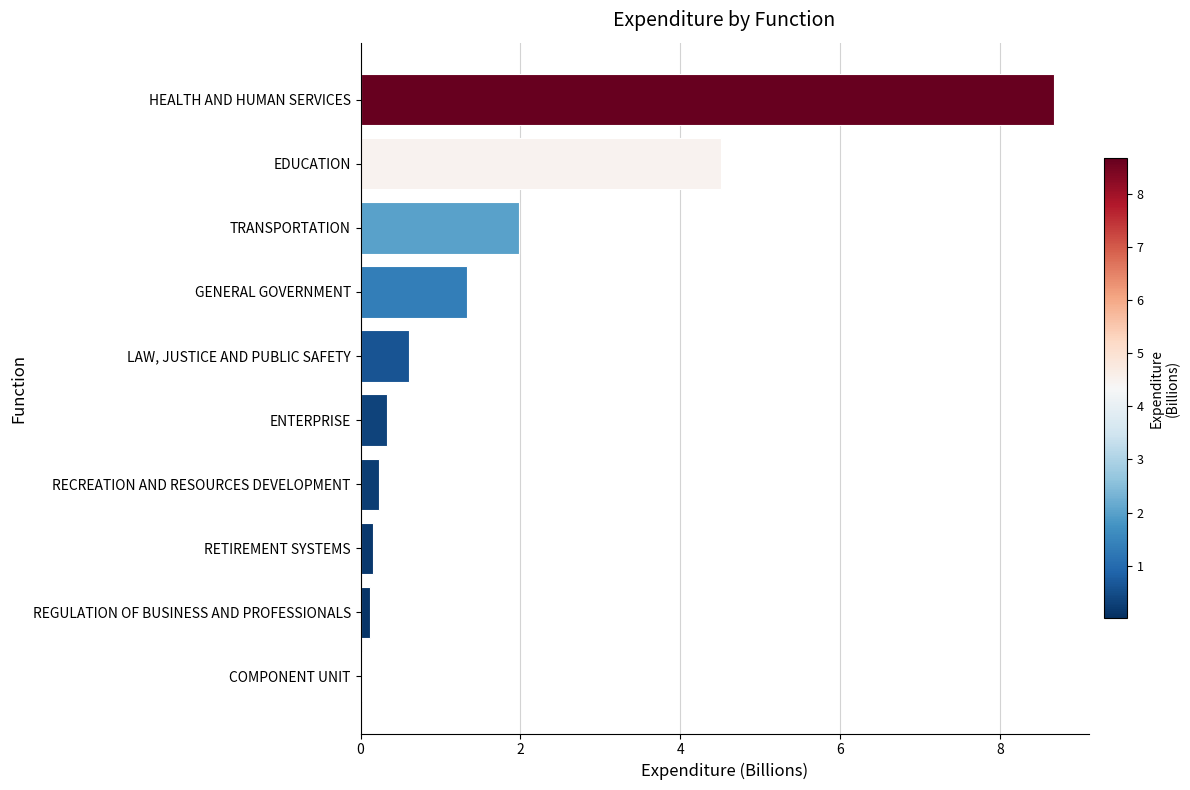

What is the change in value from ENTERPRISE to GENERAL GOVERNMENT?

+1.0